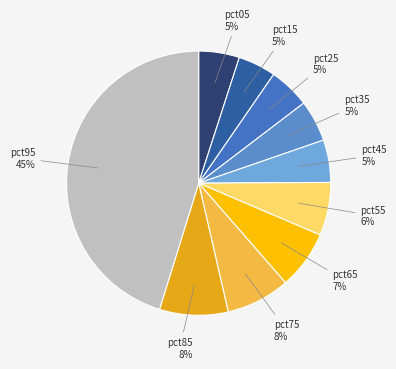

Which has a higher value, pct25 or pct95?

pct95